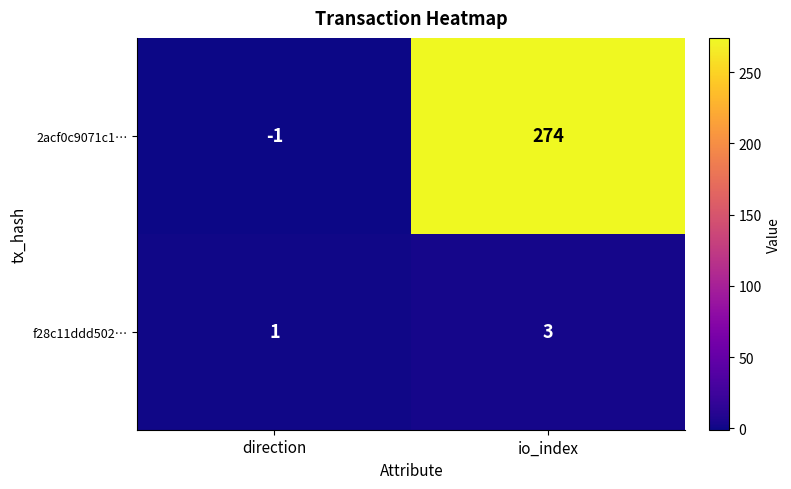

Rank the categories by 2acf0c9071c1… value from highest to lowest.

io_index, direction